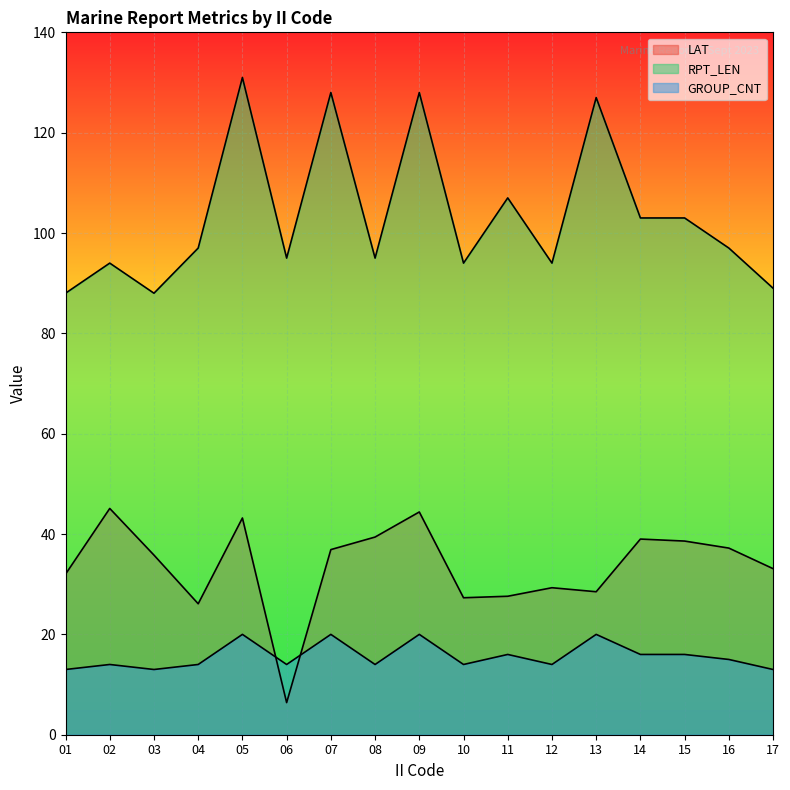

What are all the series names shown in the legend?

LAT, RPT_LEN, GROUP_CNT